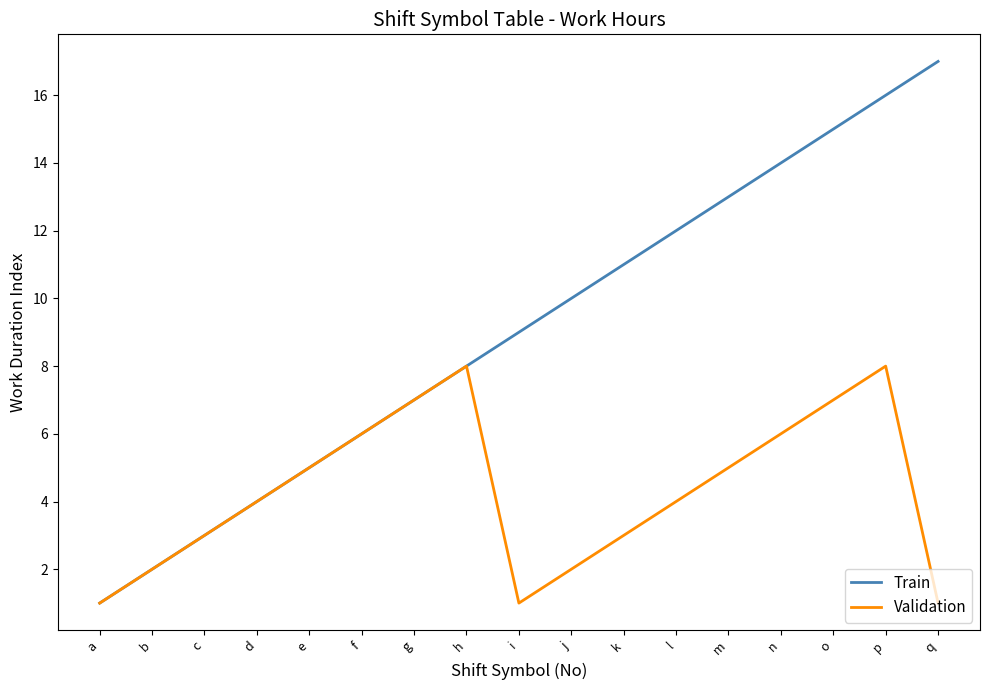

True or false: Train has a value of 21 at o.

False